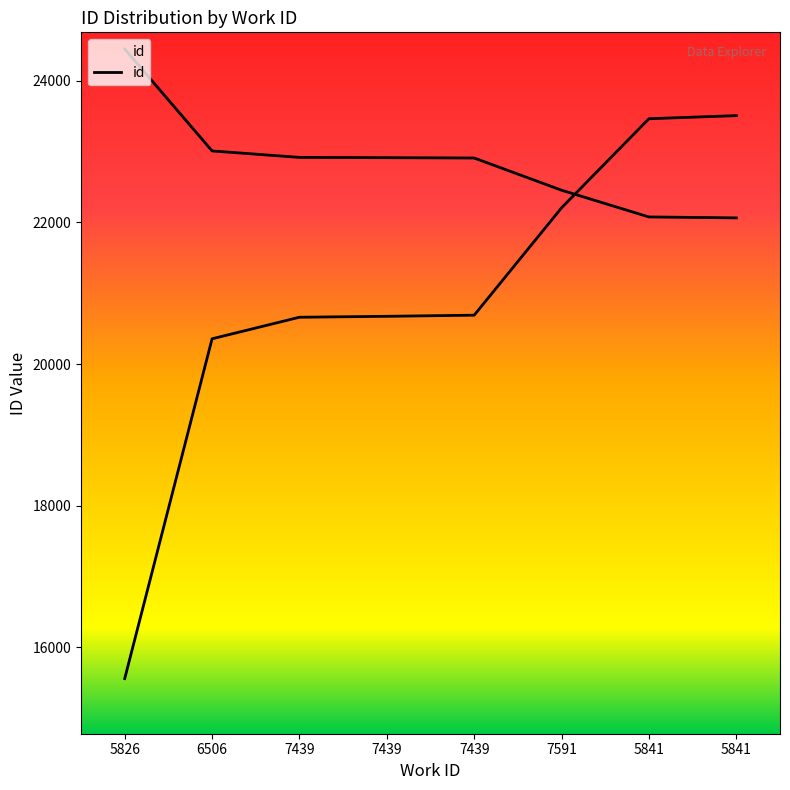

Is it true that the value at 7591 is 34418.5?

False